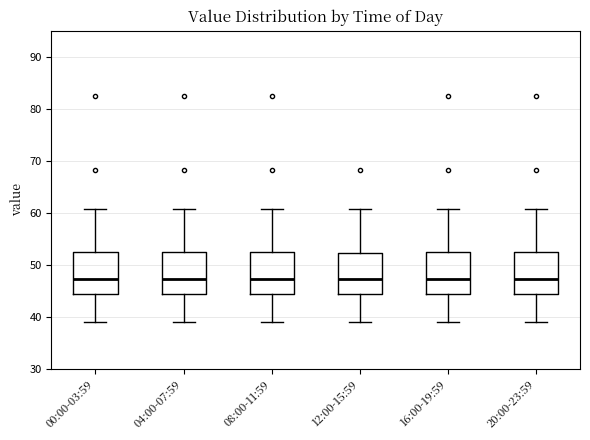

Reading left to right, transcribe this box plot: for each box, give where its median line is, the range the box spans, and where its two whiskers end, as read against the y-axis. The values are not printed on the chart, so give them approximately, as read against the axis.

00:00-03:59: median 47, box 44 to 52, whiskers 39 to 61
04:00-07:59: median 47, box 44 to 52, whiskers 39 to 61
08:00-11:59: median 47, box 44 to 52, whiskers 39 to 61
12:00-15:59: median 47, box 44 to 52, whiskers 39 to 61
16:00-19:59: median 47, box 44 to 52, whiskers 39 to 61
20:00-23:59: median 47, box 44 to 52, whiskers 39 to 61